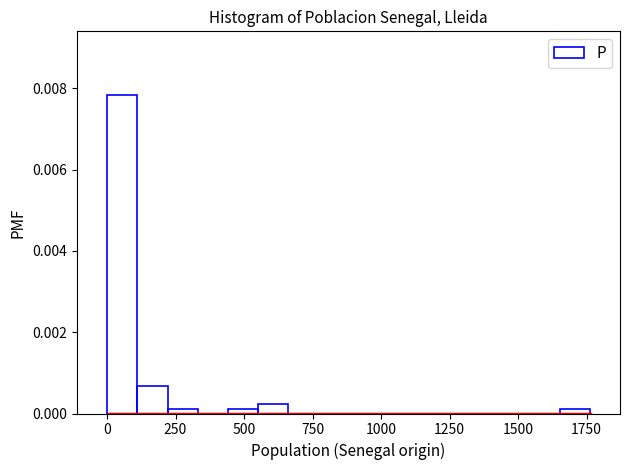

Read against the x-axis, roughly where is the centre of the tallest bar?

50